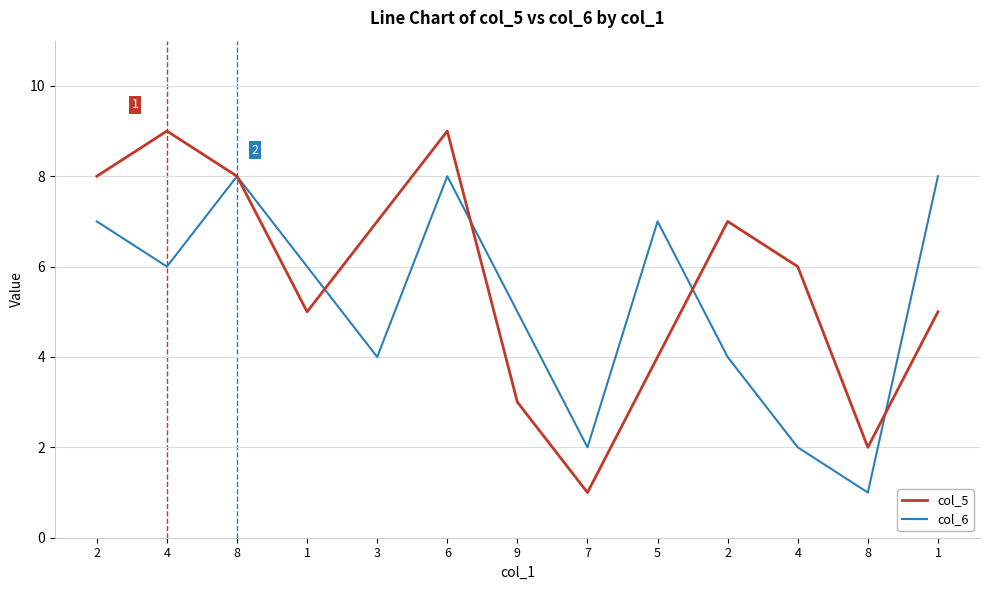

How many intersections are there between col_6 and col_5?

4